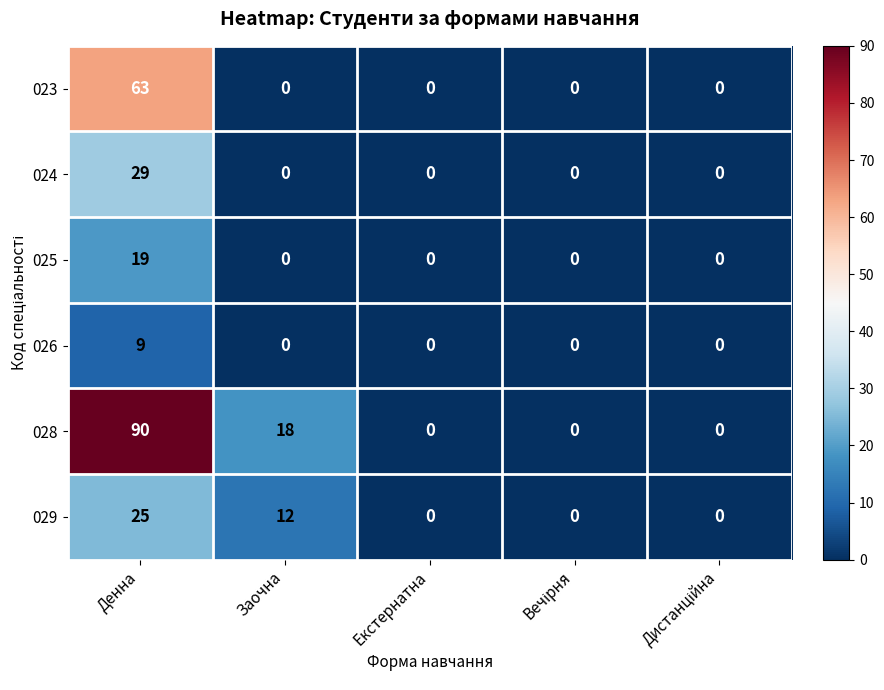

What is the sum of the 028 values at Денна and Екстернатна?

90